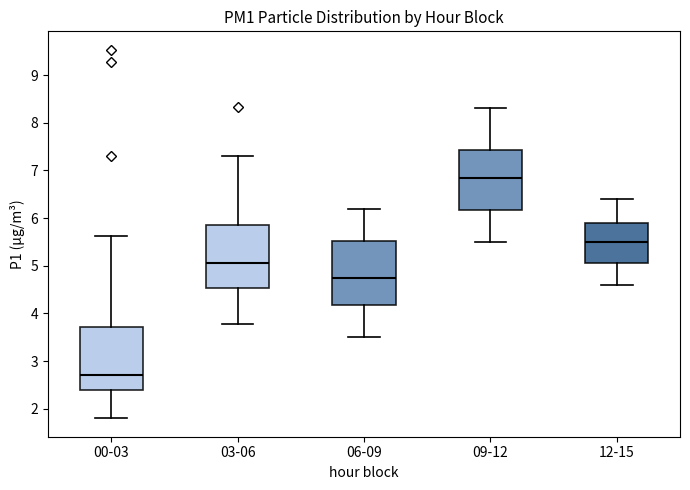

Where does the lower whisker of the box for 09-12 end on the y-axis? The values are not printed on the chart, so give them approximately, as read against the axis.

5.5